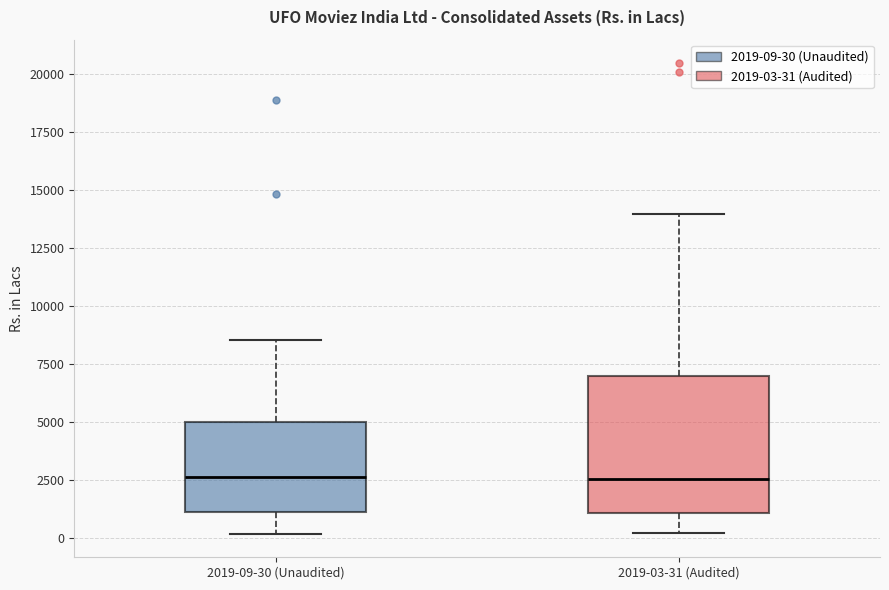

Where is the upper edge of the box for 2019-03-31 (Audited) on the y-axis? The values are not printed on the chart, so give them approximately, as read against the axis.

7000